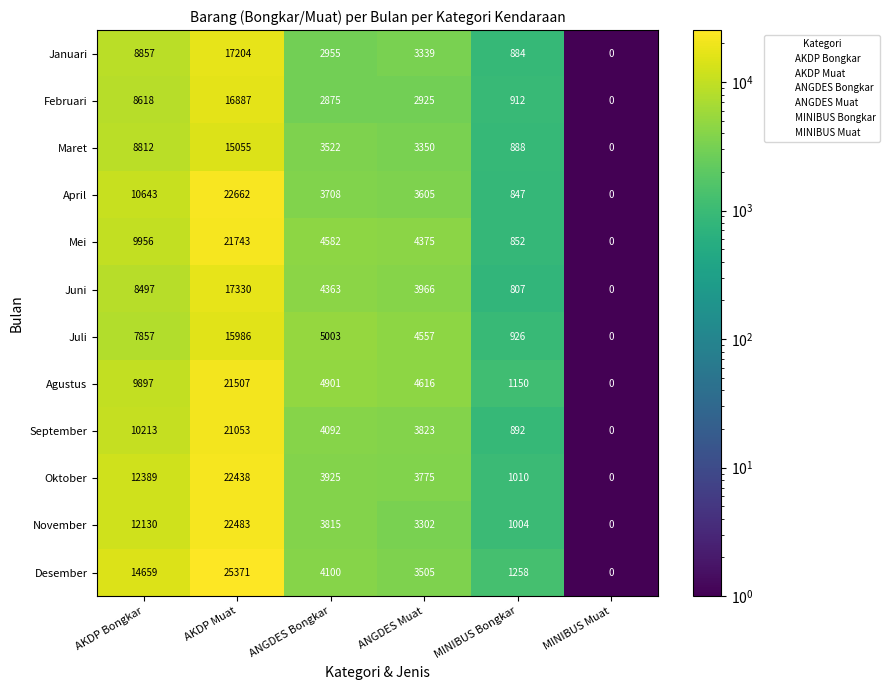

What value does the Juli series have at MINIBUS Bongkar, to the nearest 50?

950